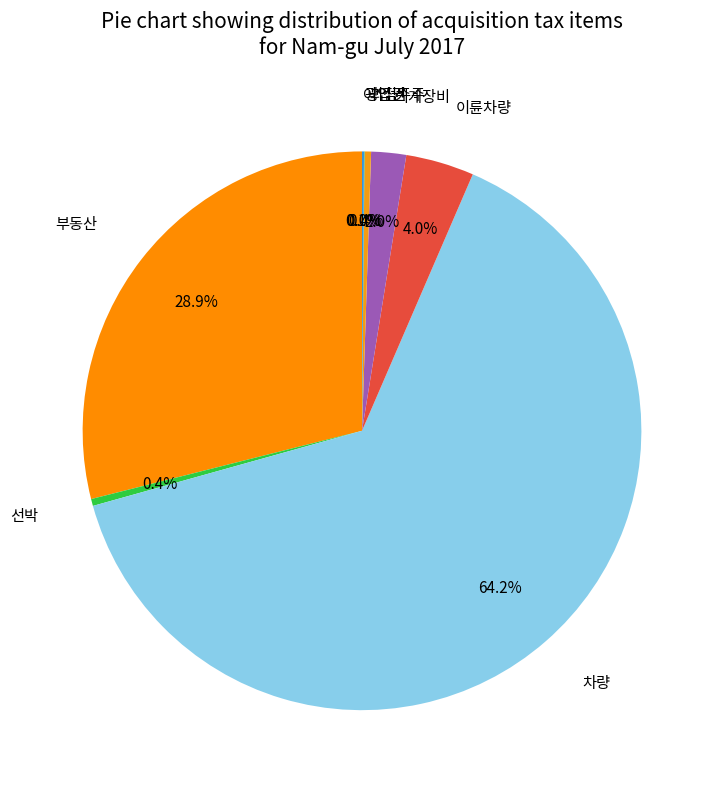

What is the ratio of the value at 선박 to the value at 이륜차량?

0.1